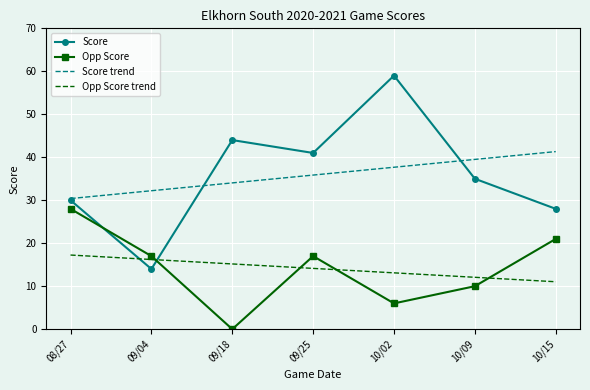

How many values in the Opp Score trend series exceed 14?

4